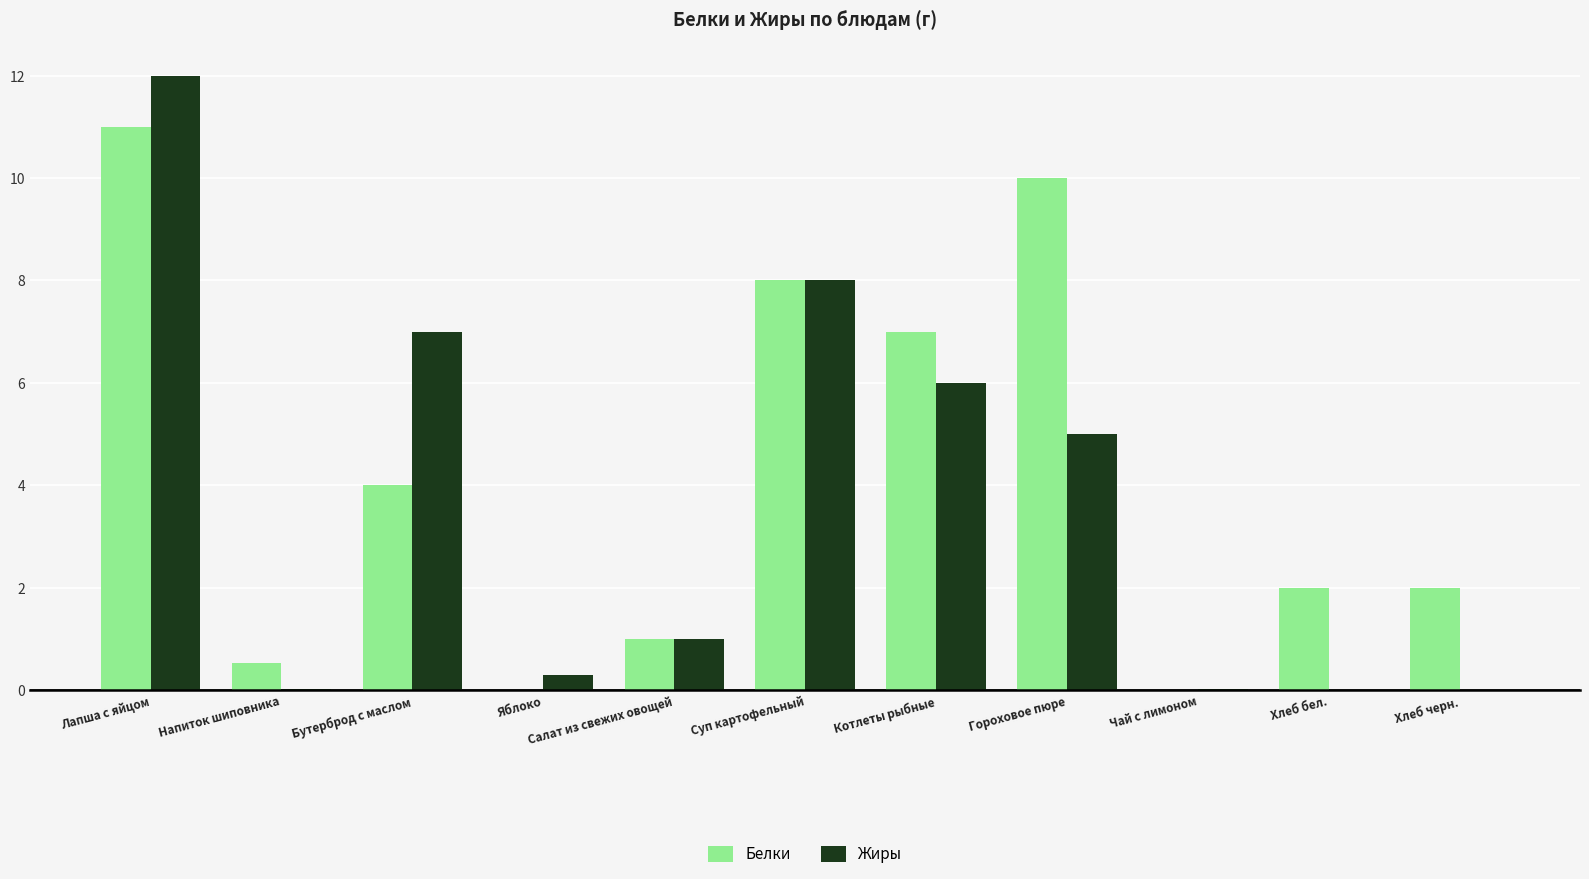

Is the value of Белки at Хлеб бел. greater than the value of Жиры at Хлеб черн.?

Yes